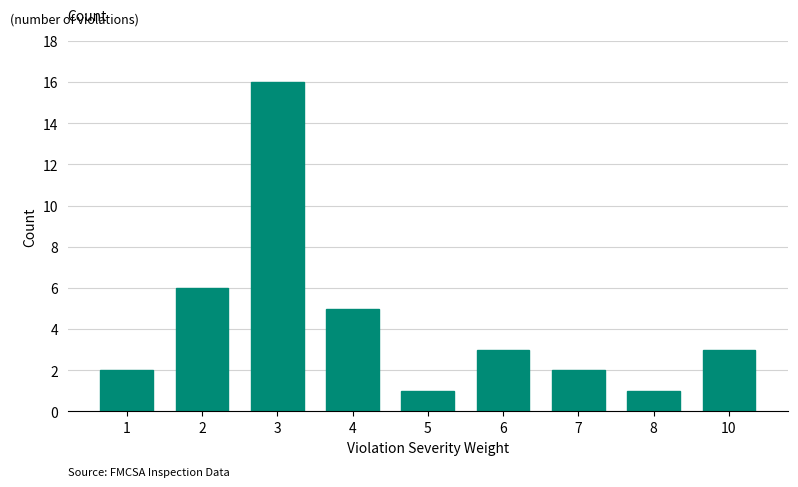

Reading right to left, transcribe all the data shown in this chart.

10=3	8=1	7=2	6=3	5=1	4=5	3=16	2=6	1=2